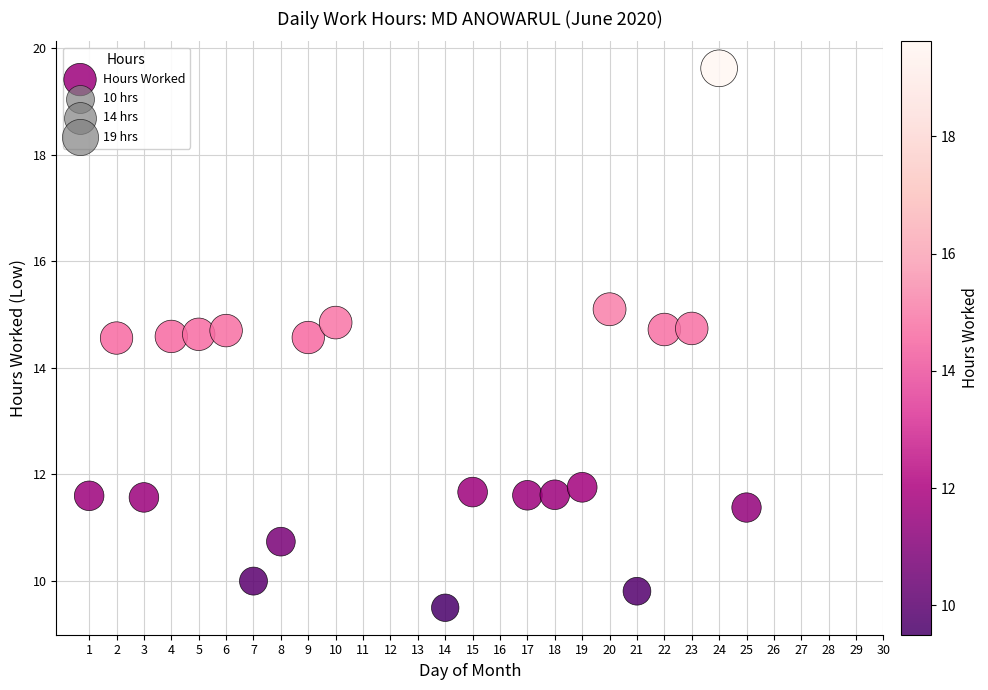

What is the range of Y values (max minus min)?

10.1